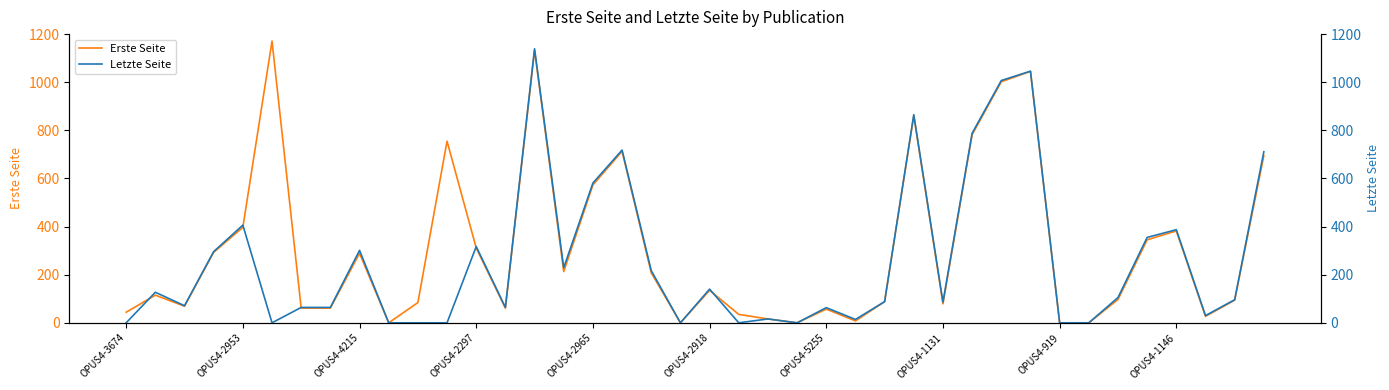

After their last crossing, which series has the higher values: Letzte Seite or Erste Seite?

Erste Seite